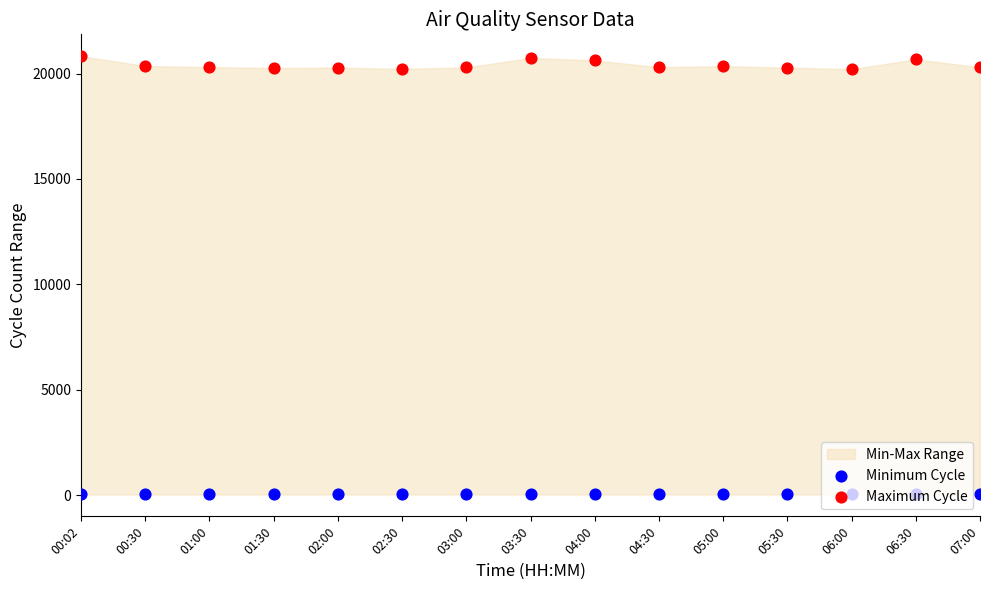

Is the value of Maximum Cycle at 03:30 greater than the value of Minimum Cycle at 04:30?

Yes